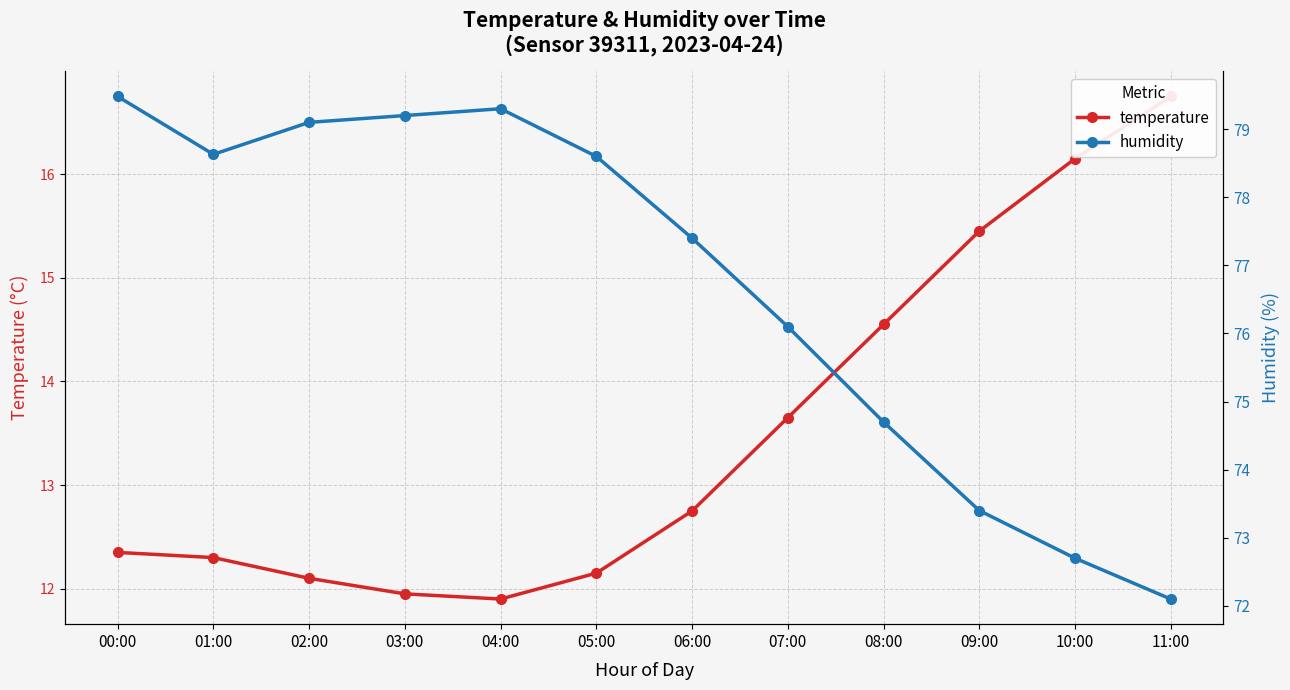

What are all the series names shown in the legend?

temperature, humidity